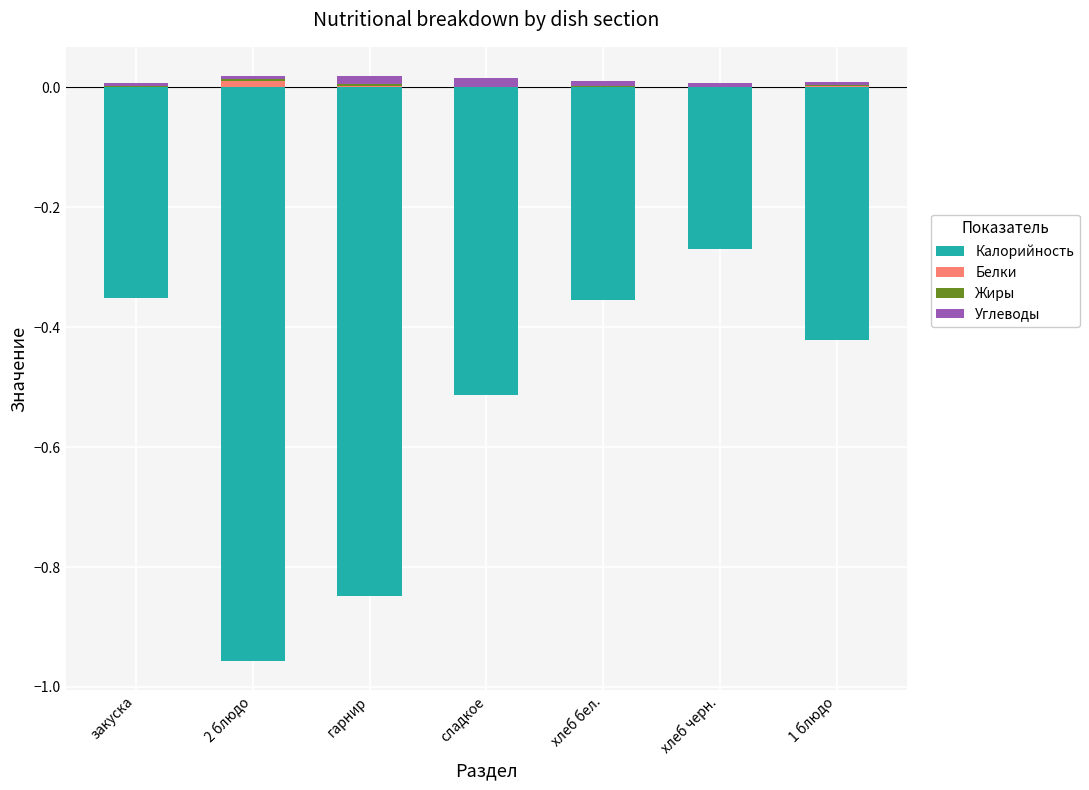

Rank the series at хлеб бел. from lowest to highest value.

Калорийность, Жиры, Белки, Углеводы